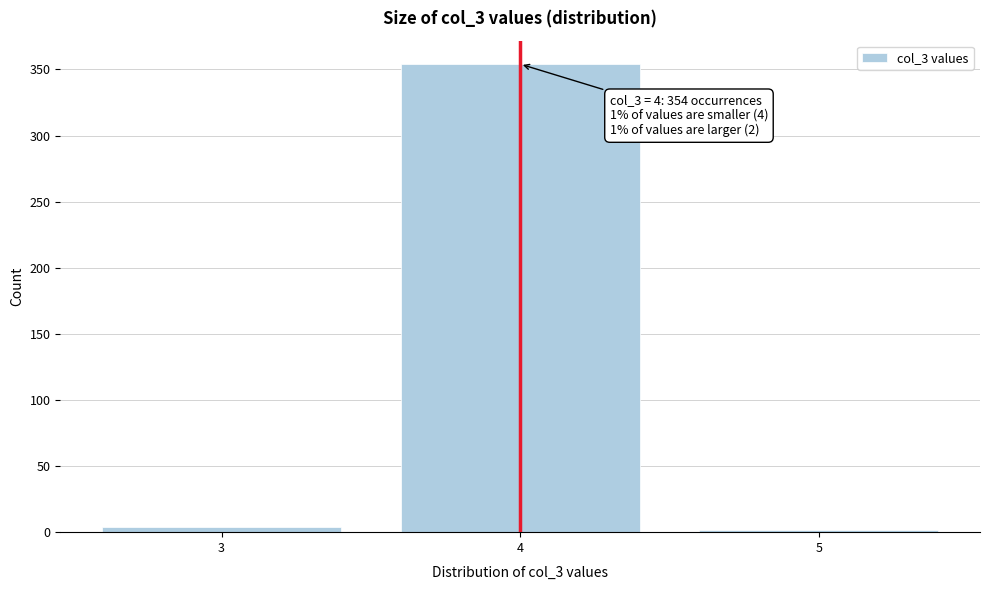

Reading left to right, list all the values displayed in this chart.

3=4	4=354	5=2